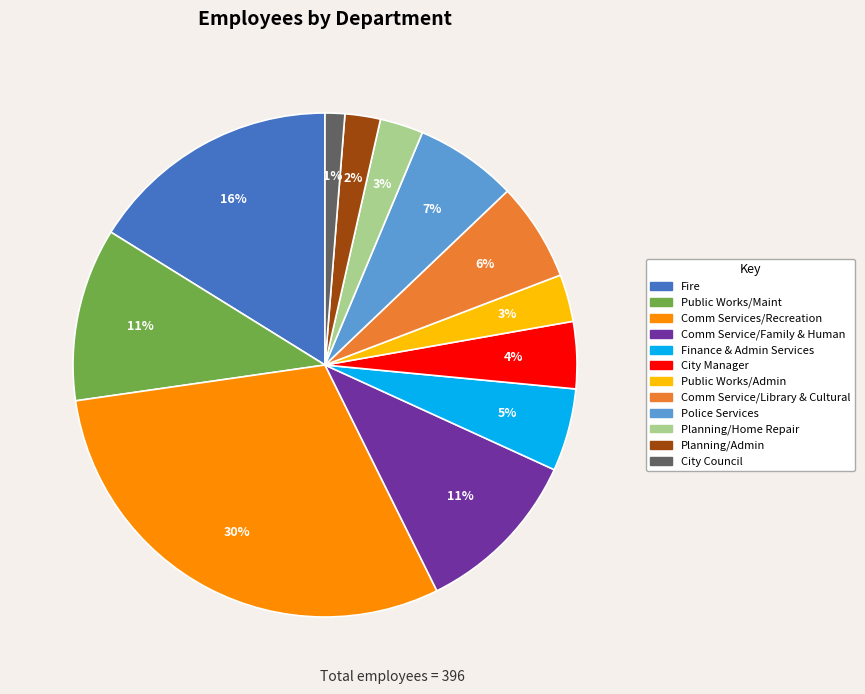

To the nearest percent, what is the difference between the largest and smallest slice percentages?

29%